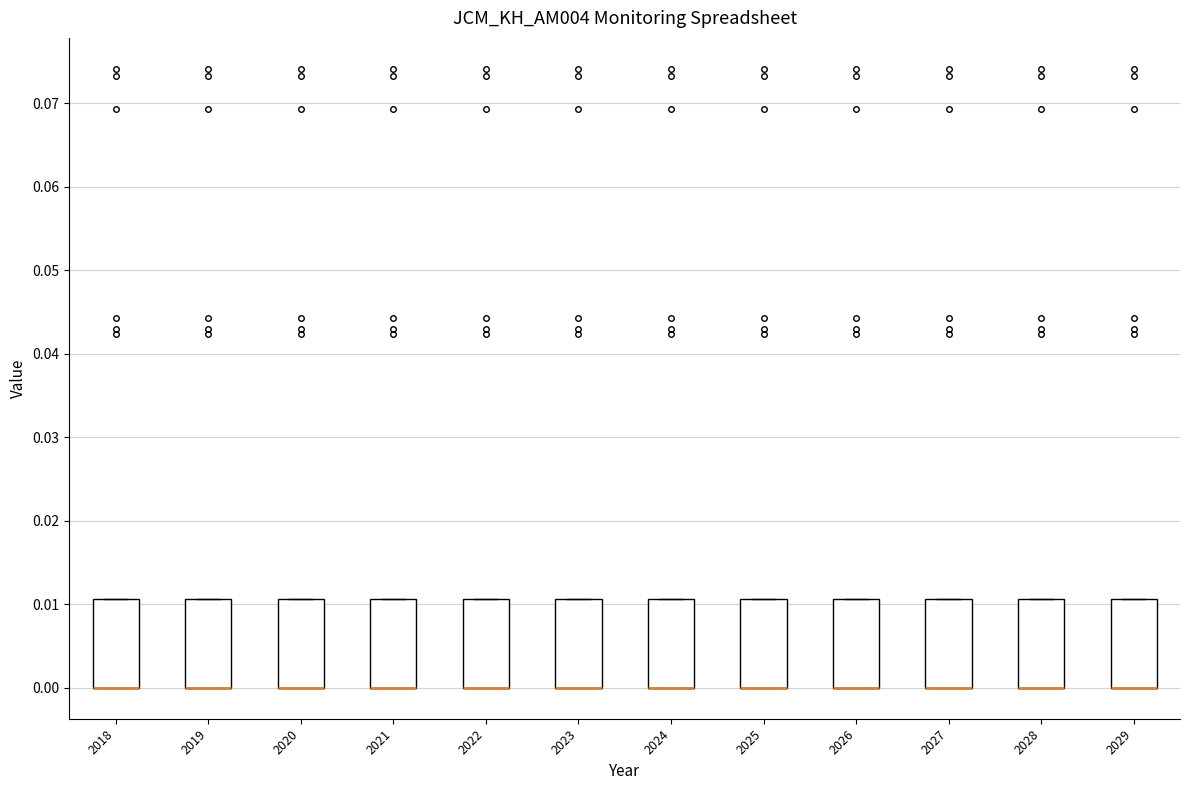

Where is the upper edge of the box at x = 2027 on the y-axis? The values are not printed on the chart, so give them approximately, as read against the axis.

0.011